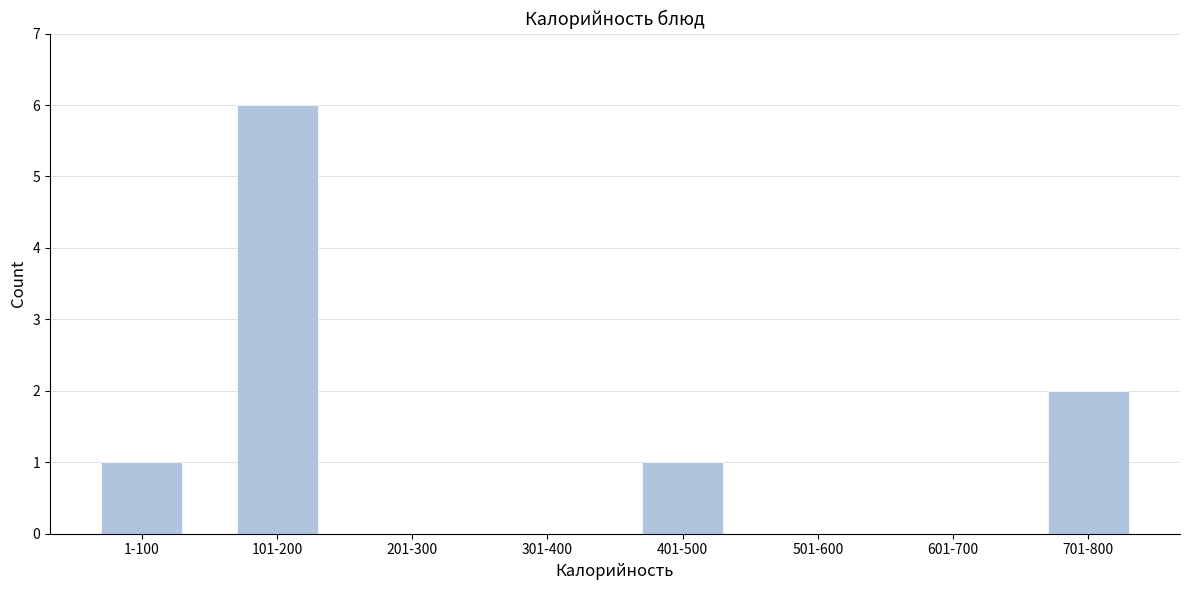

Reading left to right, extract all data points from this chart.

1-100=1	101-200=6	201-300=0	301-400=0	401-500=1	501-600=0	601-700=0	701-800=2